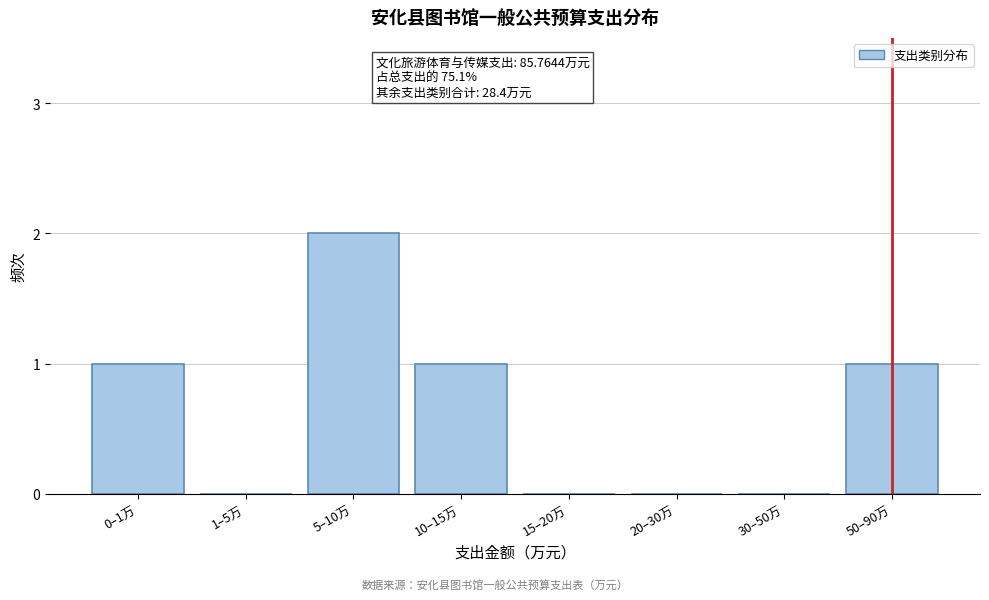

Reading right to left, extract all data points from this chart.

50–90万=1	30–50万=0	20–30万=0	15–20万=0	10–15万=1	5–10万=2	1–5万=0	0–1万=1